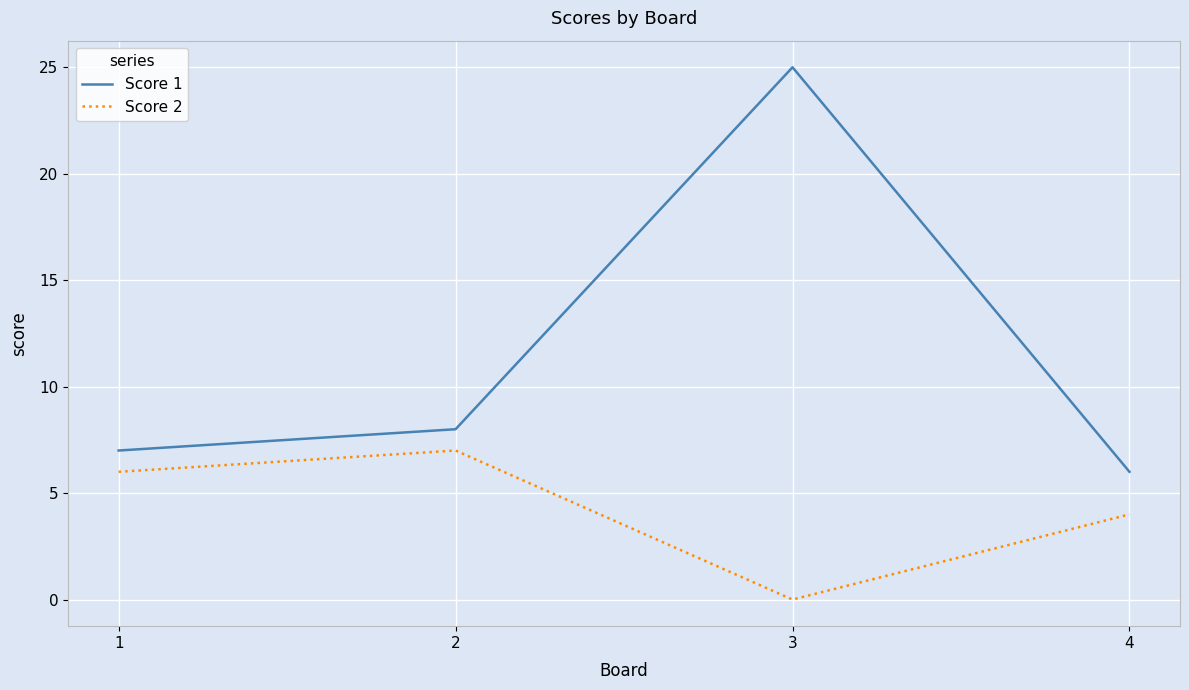

Which category has the lowest value across all series?

3